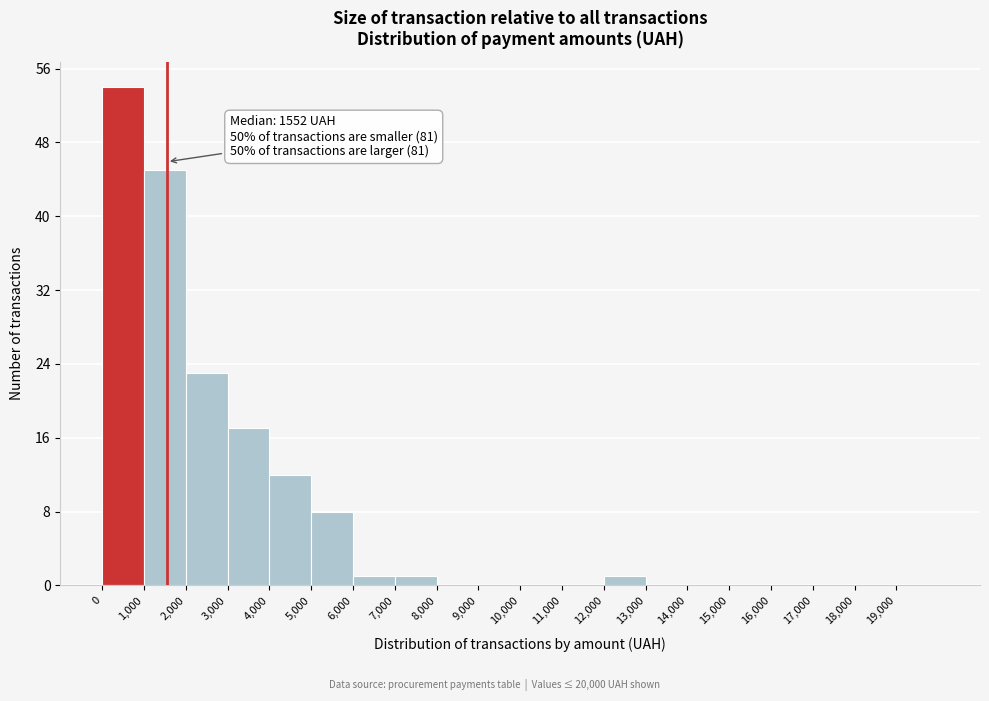

Which range on the x-axis has the tallest bar?

0 to 1000